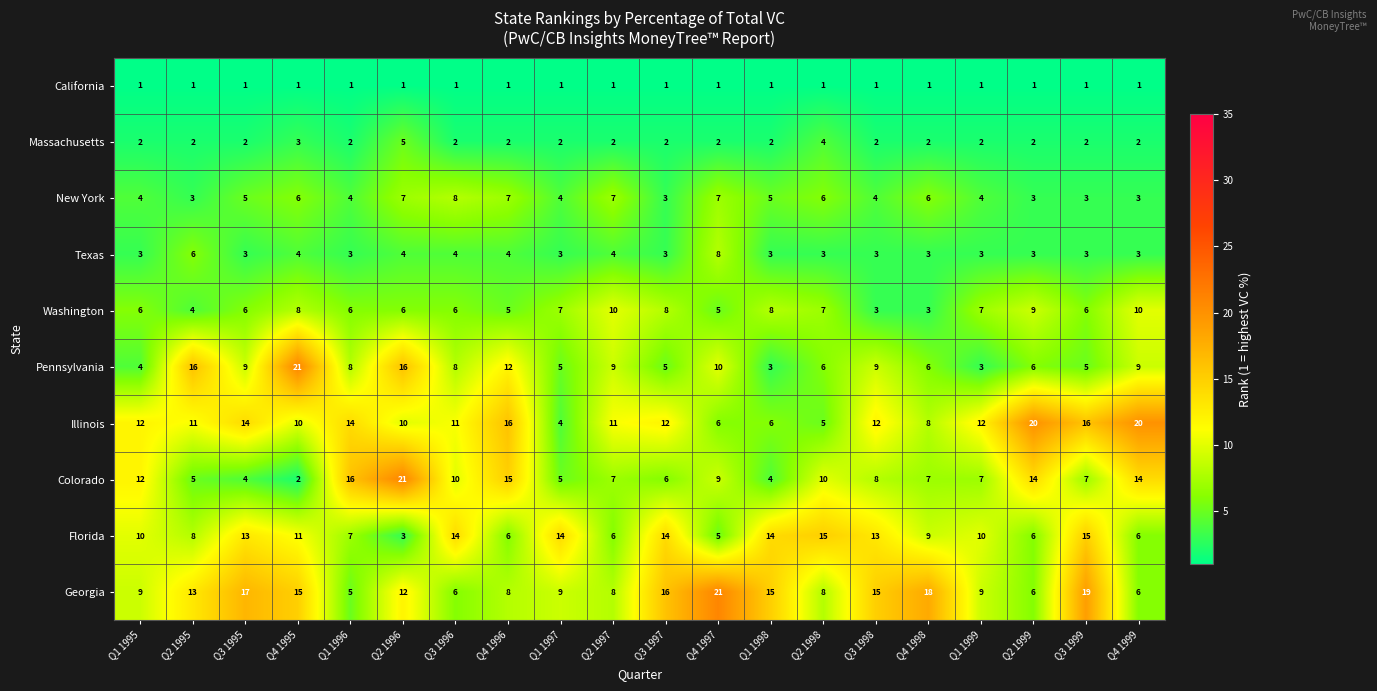

What is the sum of all Massachusetts values?

46